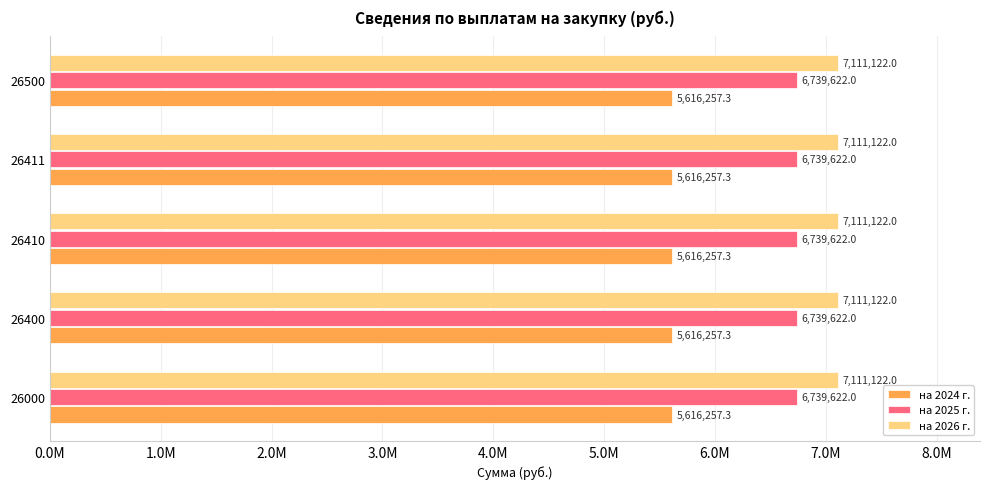

Which series has the widest spread of values?

на 2024 г.